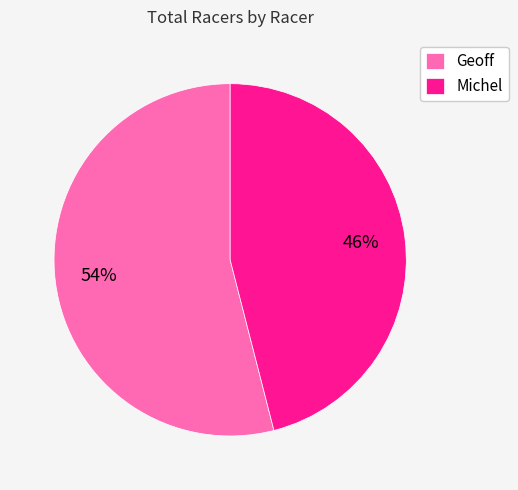

Which slice is the largest?

Geoff